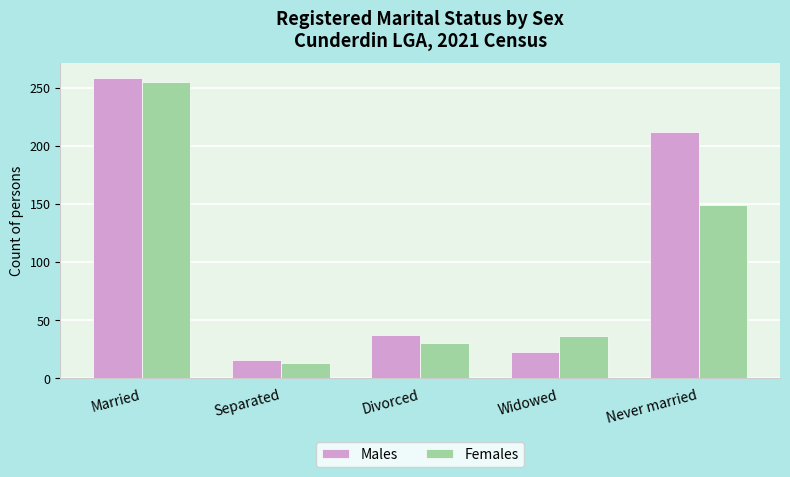

Rank the categories by Females value from highest to lowest.

Married, Never married, Widowed, Divorced, Separated